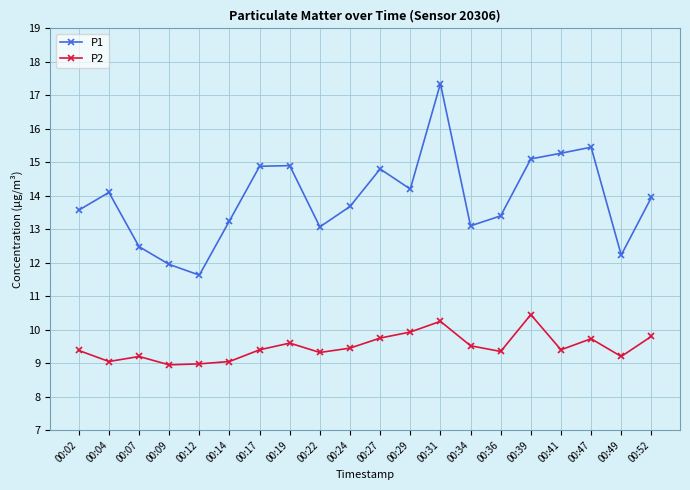

True or false: P2 has more than 1 interior local peaks.

True